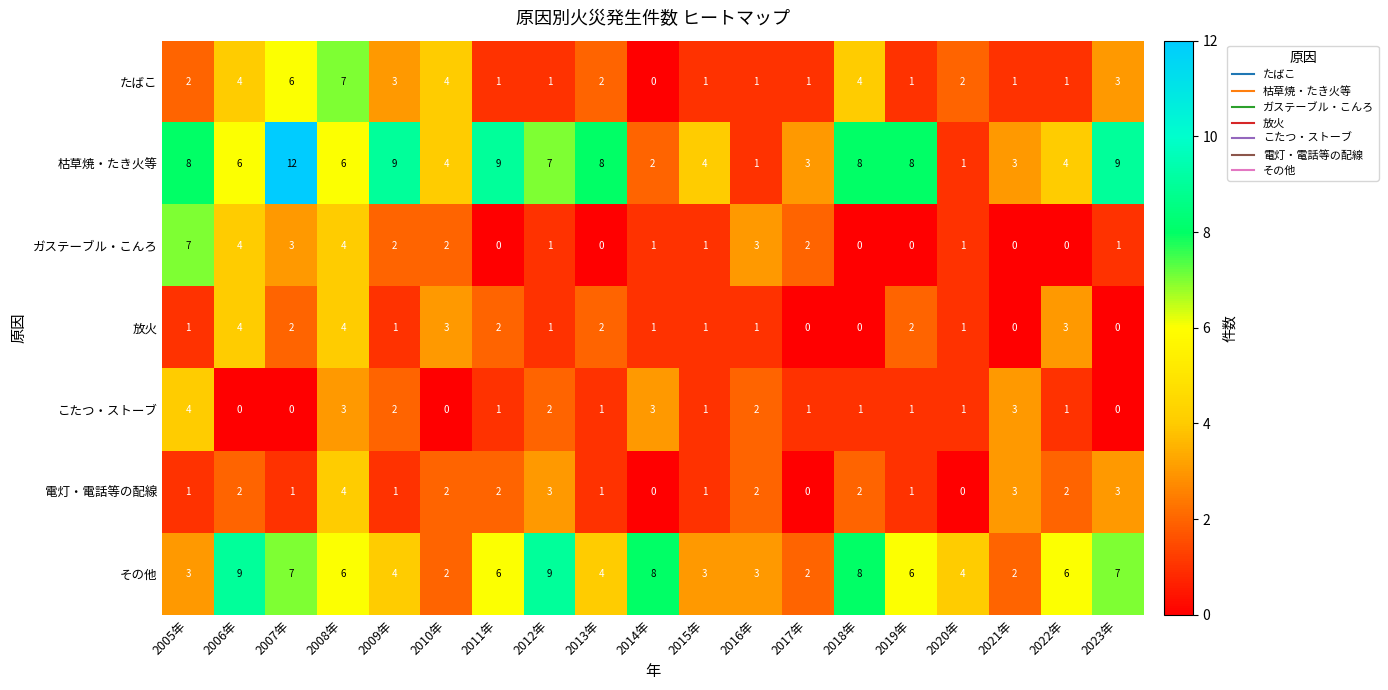

What is the maximum value for たばこ?

7